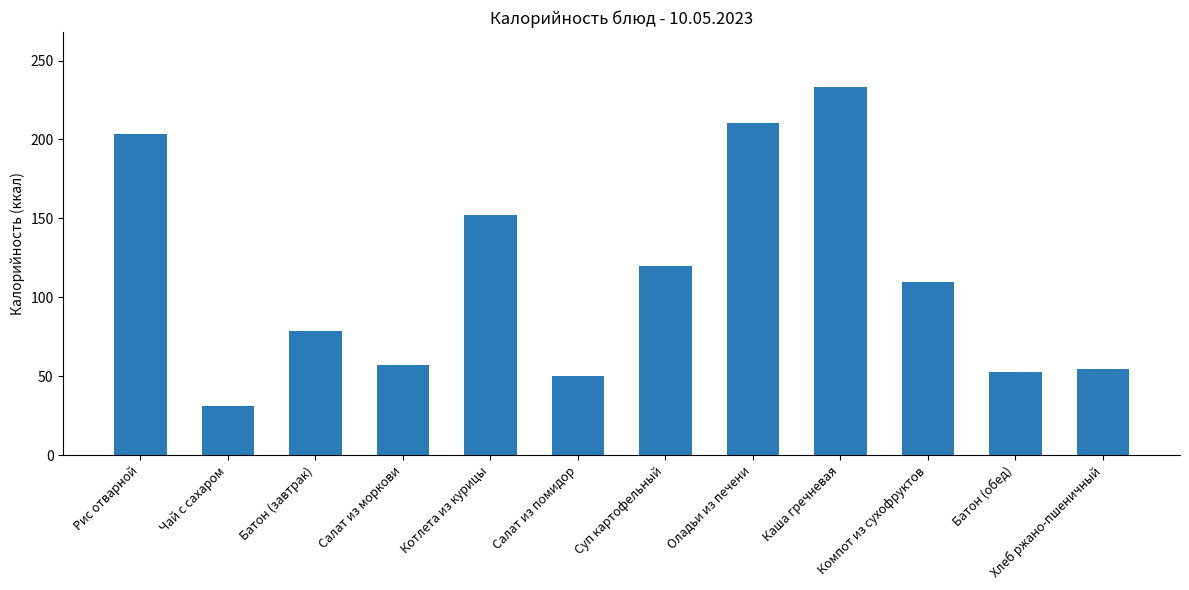

The value at Салат из моркови is 33.9. True or false?

False